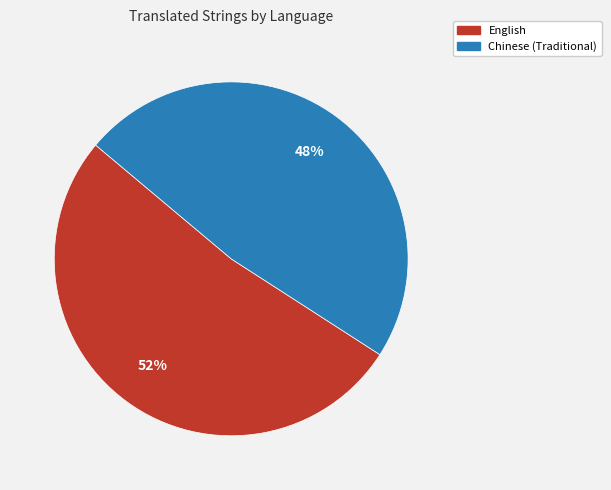

How many slices are in this pie chart?

2